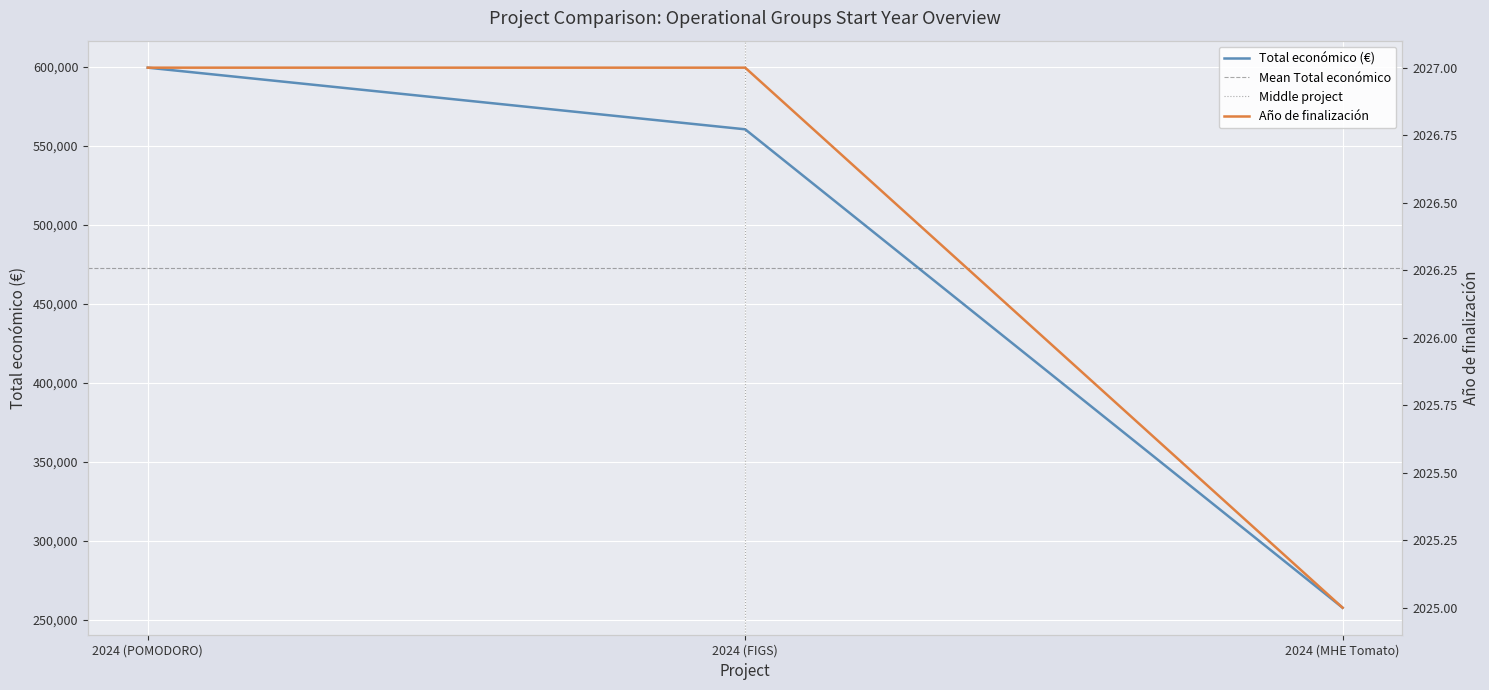

How many lines are shown in the chart?

2